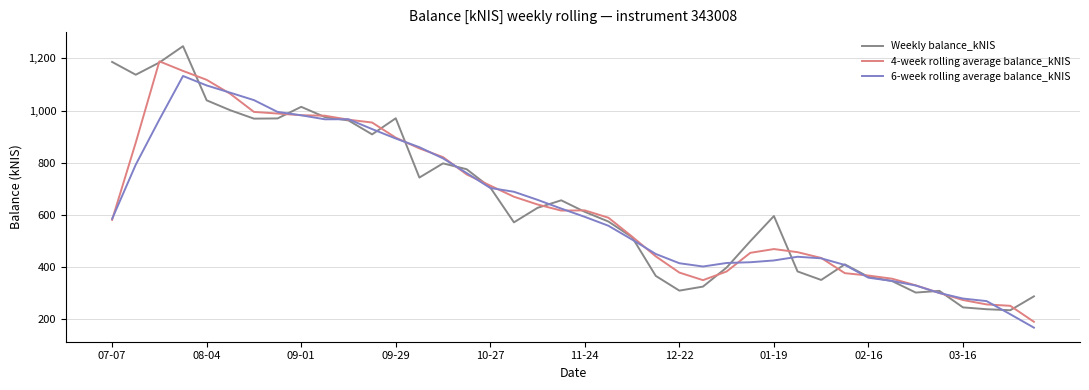

Rank the series by their maximum value, from lowest to highest.

6-week rolling average balance_kNIS, 4-week rolling average balance_kNIS, Weekly balance_kNIS